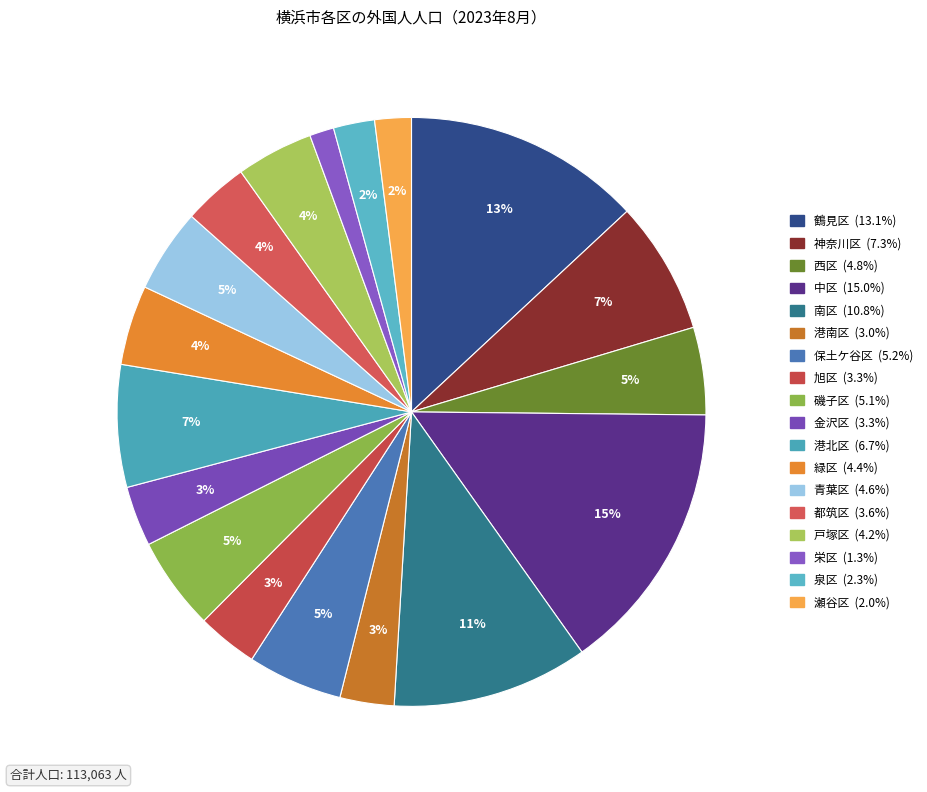

To the nearest percent, what is the difference between the largest and smallest slice percentages?

14%